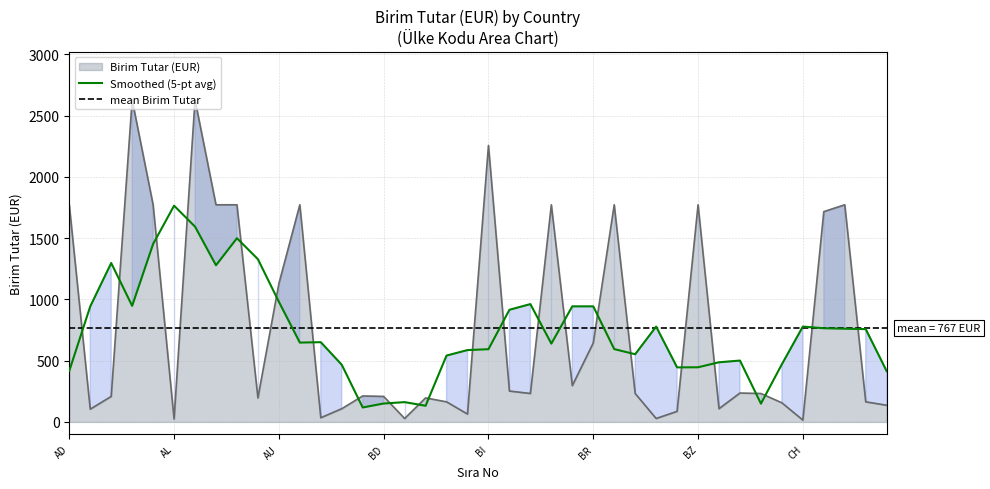

True or false: Smoothed (5-pt avg) and Birim Tutar (EUR) cross at least once.

True